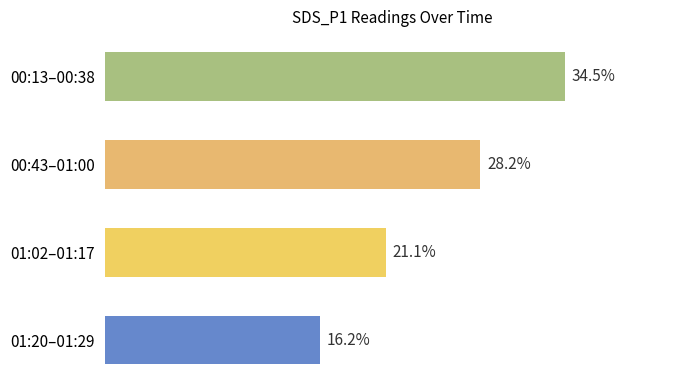

Count the number of data series in this chart.

1